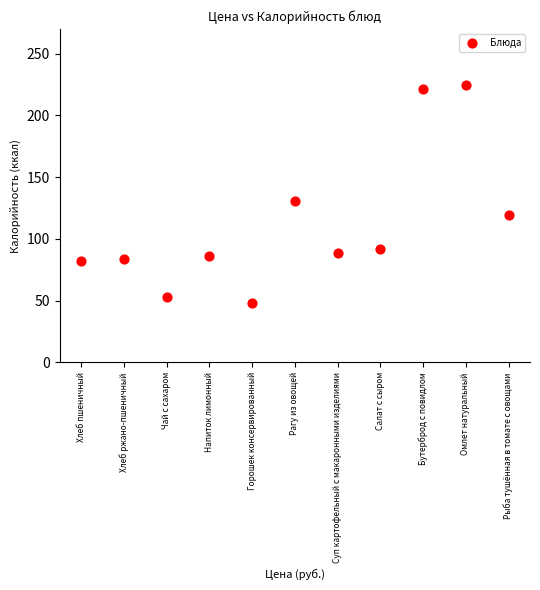

What is the range of Y values (max minus min)?

176.7